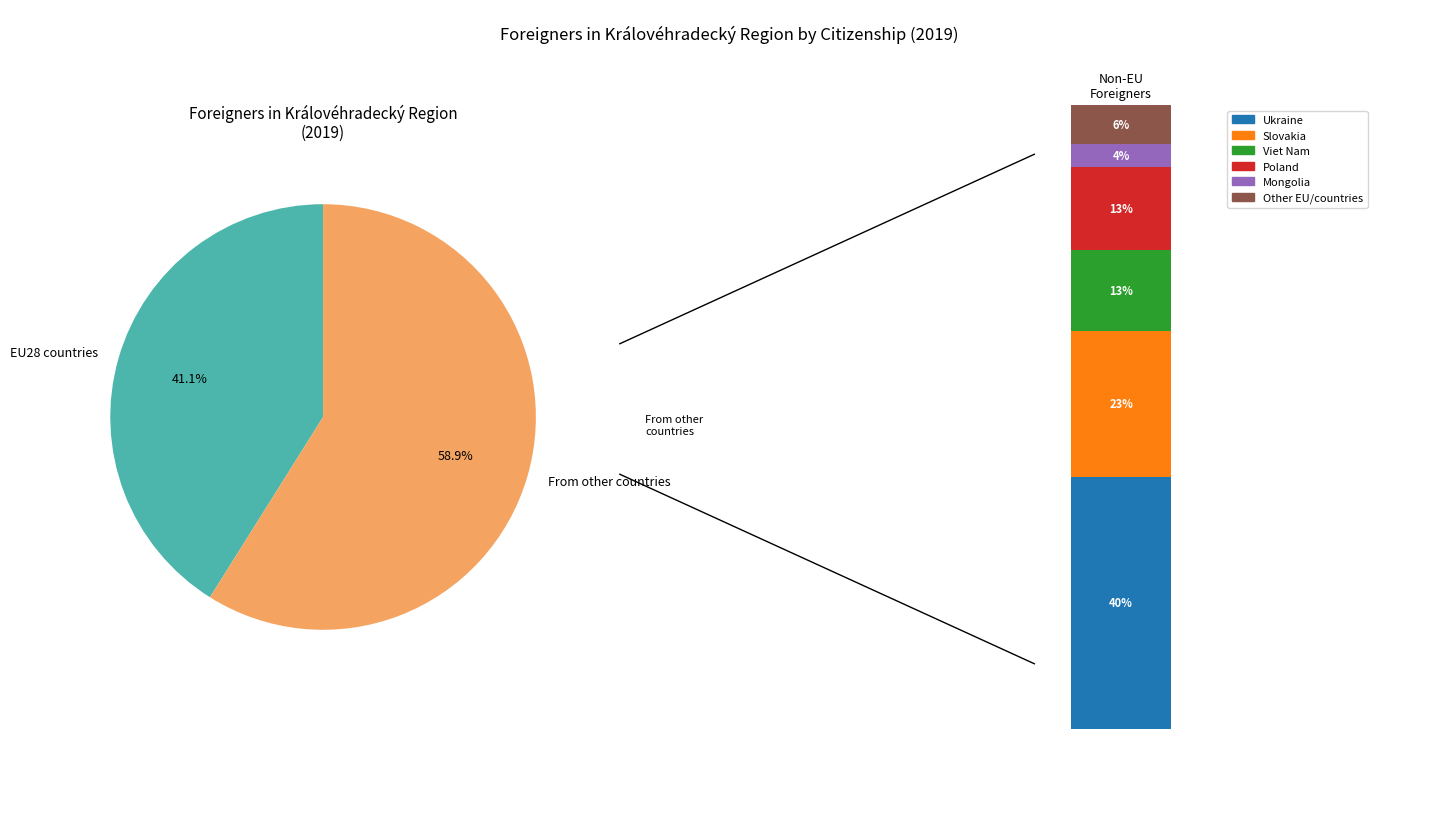

Is it true that Ukraine is 26% of the pie?

False